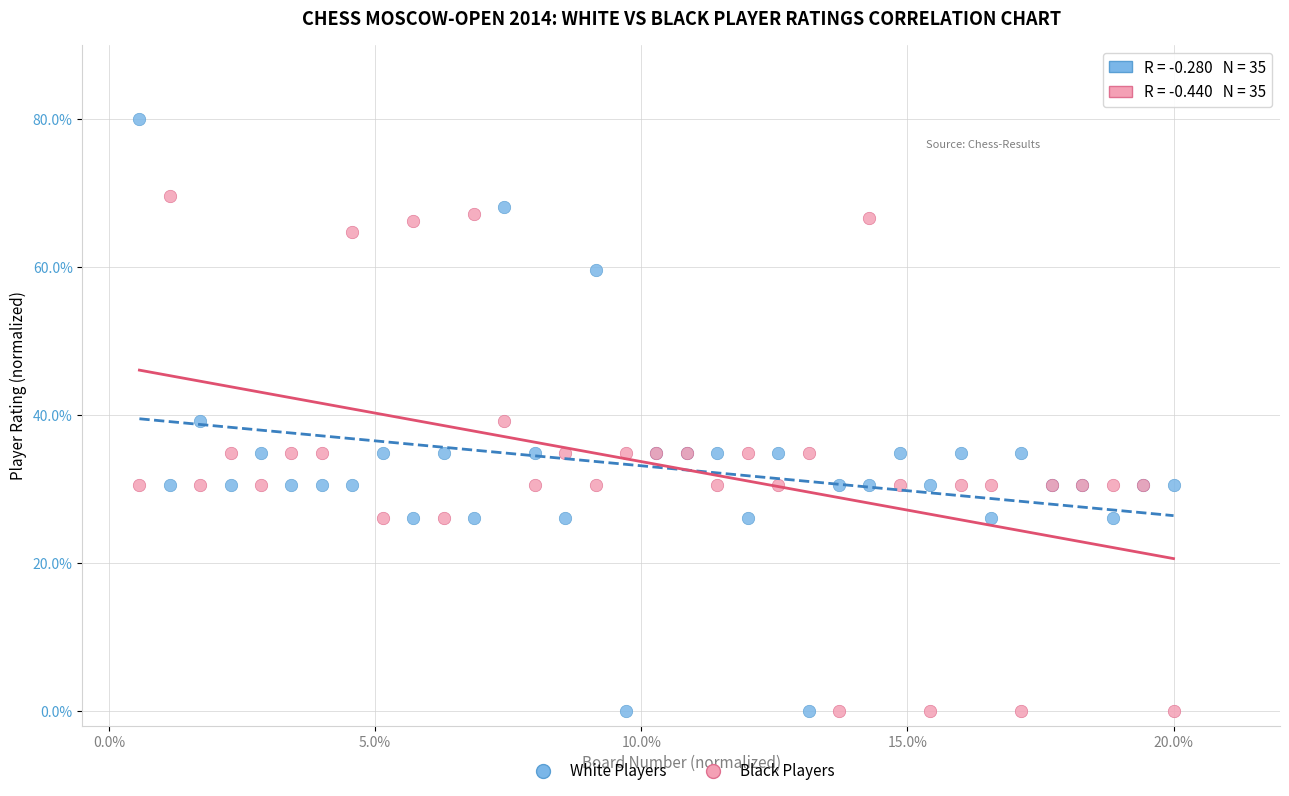

What are all the series names shown in the legend?

White Players, Black Players